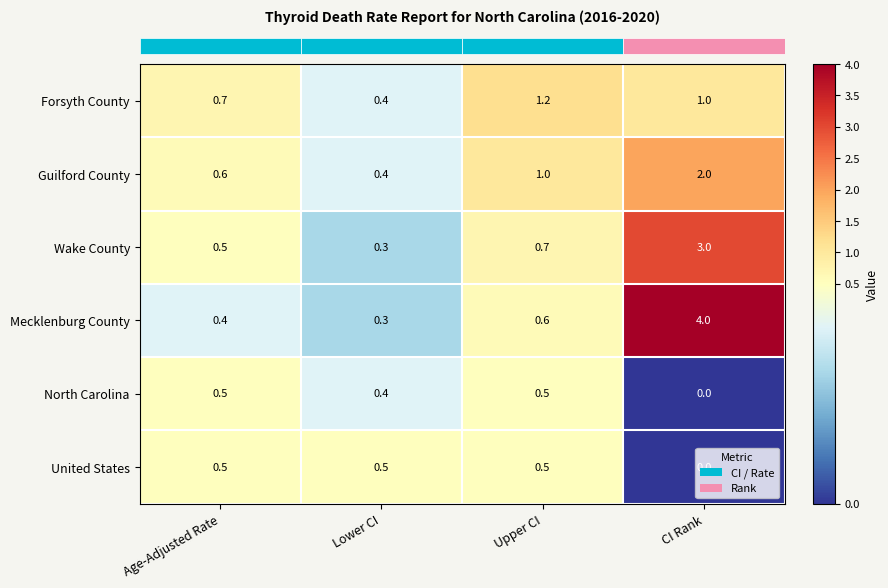

Between Age-Adjusted Rate and CI Rank, which series saw the biggest shift?

Mecklenburg County